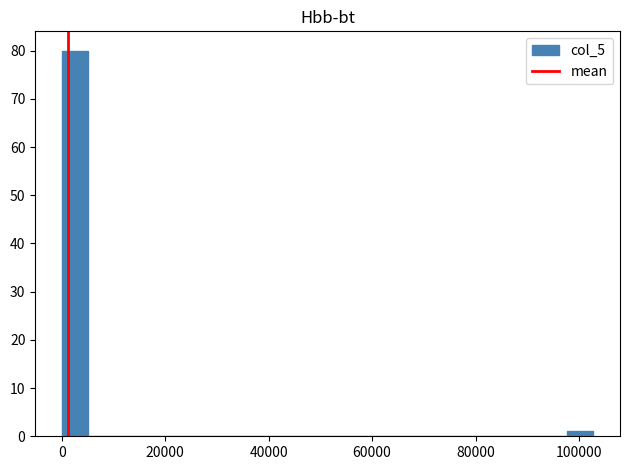

Around what value on the x-axis is the tallest bar? Give the approximate position of its centre, as read against the axis.

2000